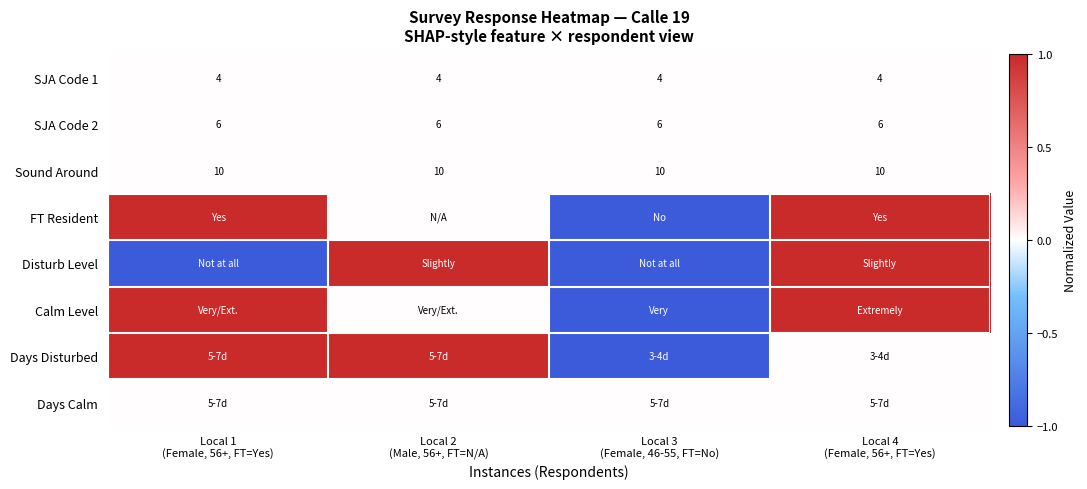

What is the total value across all series at Local 2
(Male, 56+, FT=N/A)?

2